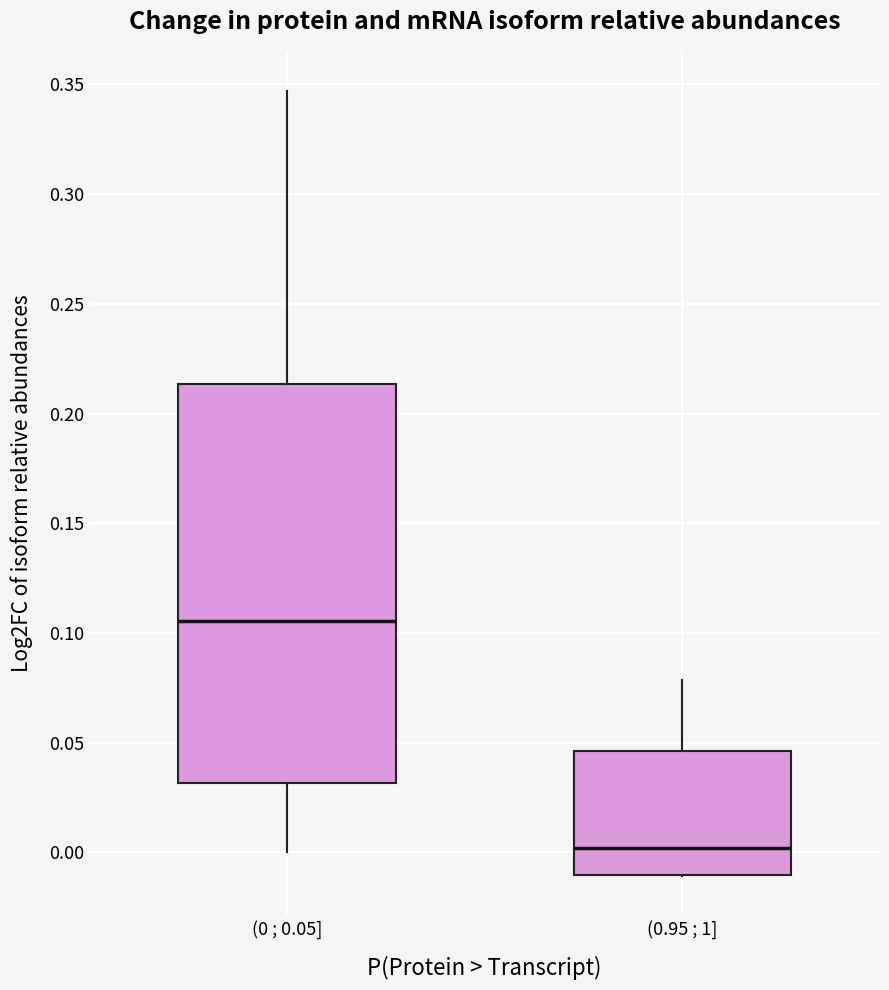

Reading left to right, read every box against the y-axis: the position of its median line, the range the box covers, and the ends of its whiskers. The values are not printed on the chart, so give them approximately, as read against the axis.

(0 ; 0.05]: median 0.105, box 0.030 to 0.215, whiskers 0.000 to 0.345
(0.95 ; 1]: median 0.000, box -0.010 to 0.045, whiskers -0.010 to 0.080